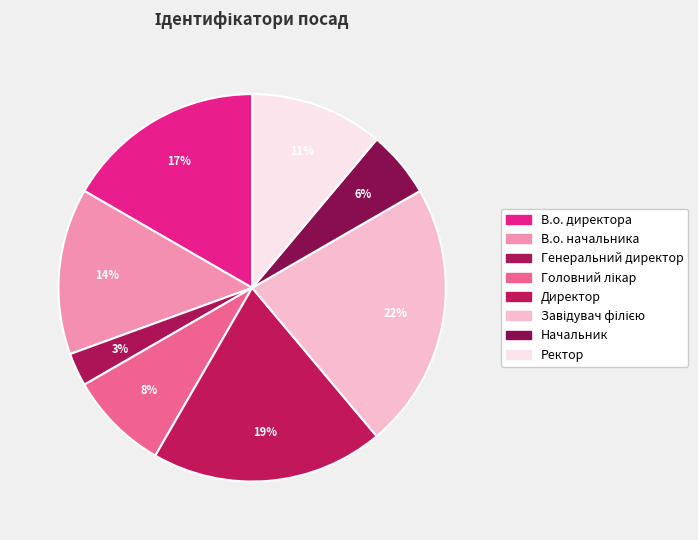

Count the number of slices in the pie.

8